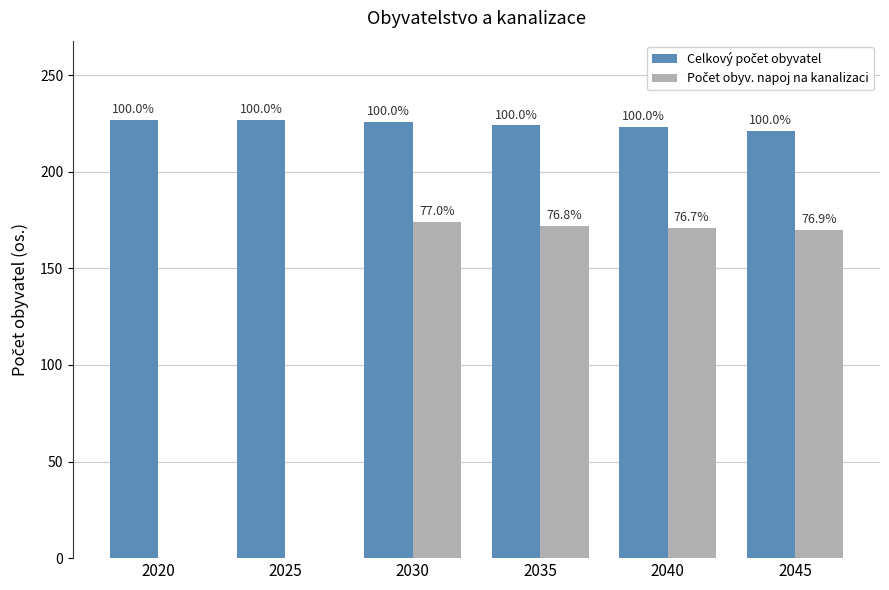

Are the bars grouped side by side (vs. stacked)?

Yes